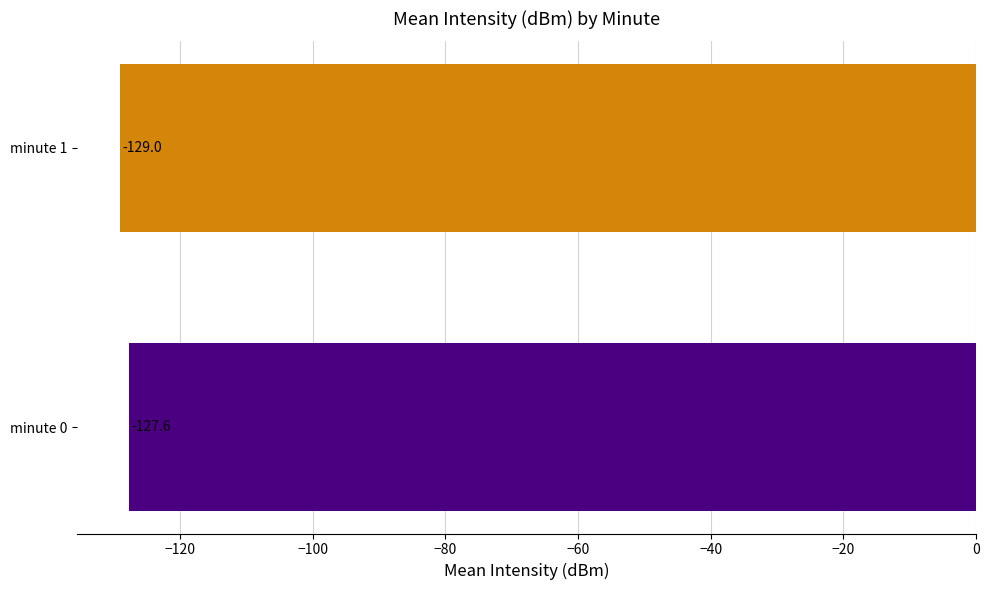

Between minute 0 and minute 1, which is larger?

minute 0